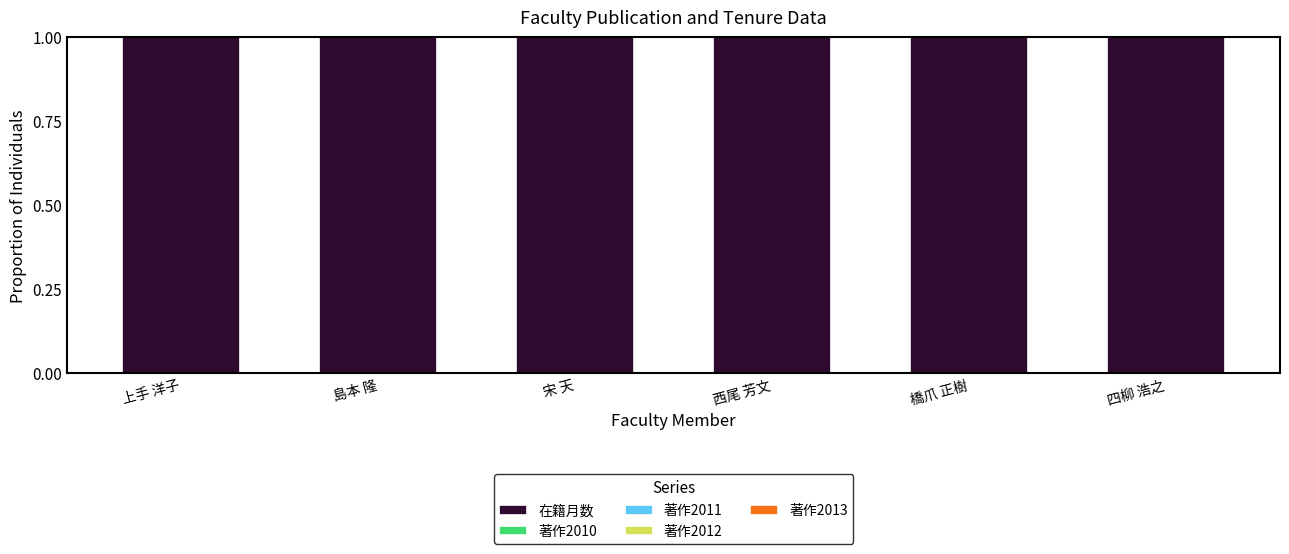

Which series has the largest total across all categories?

在籍月数